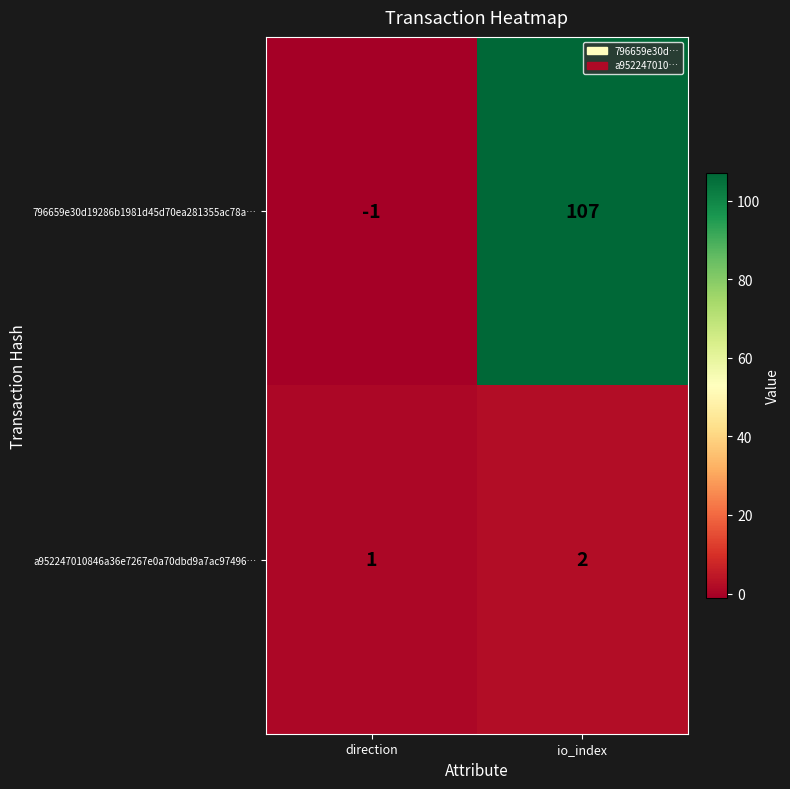

At which category does the chart reach its minimum across all series?

direction